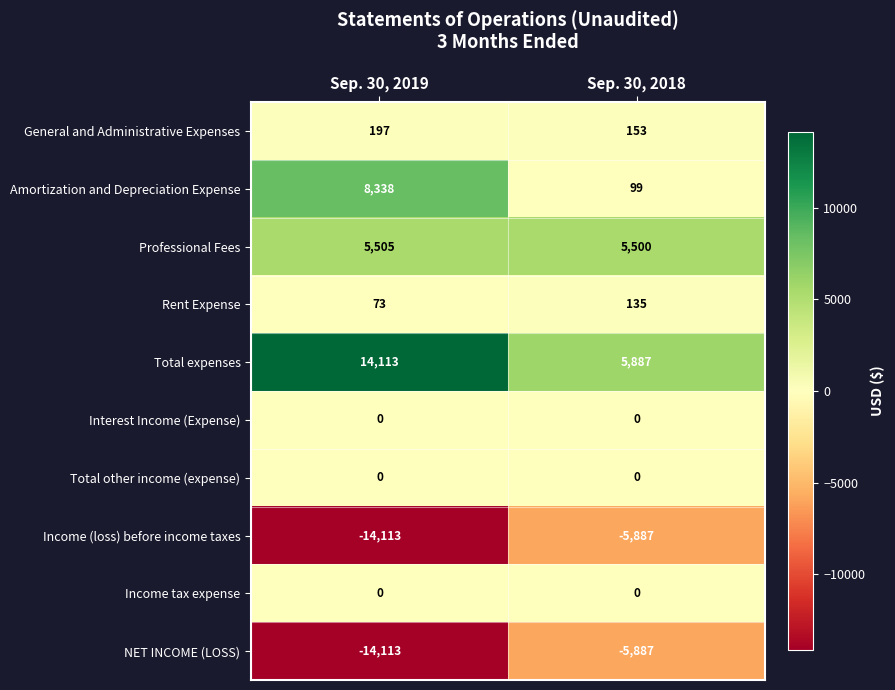

What is the difference between the highest and lowest values at Sep. 30, 2019?

28226